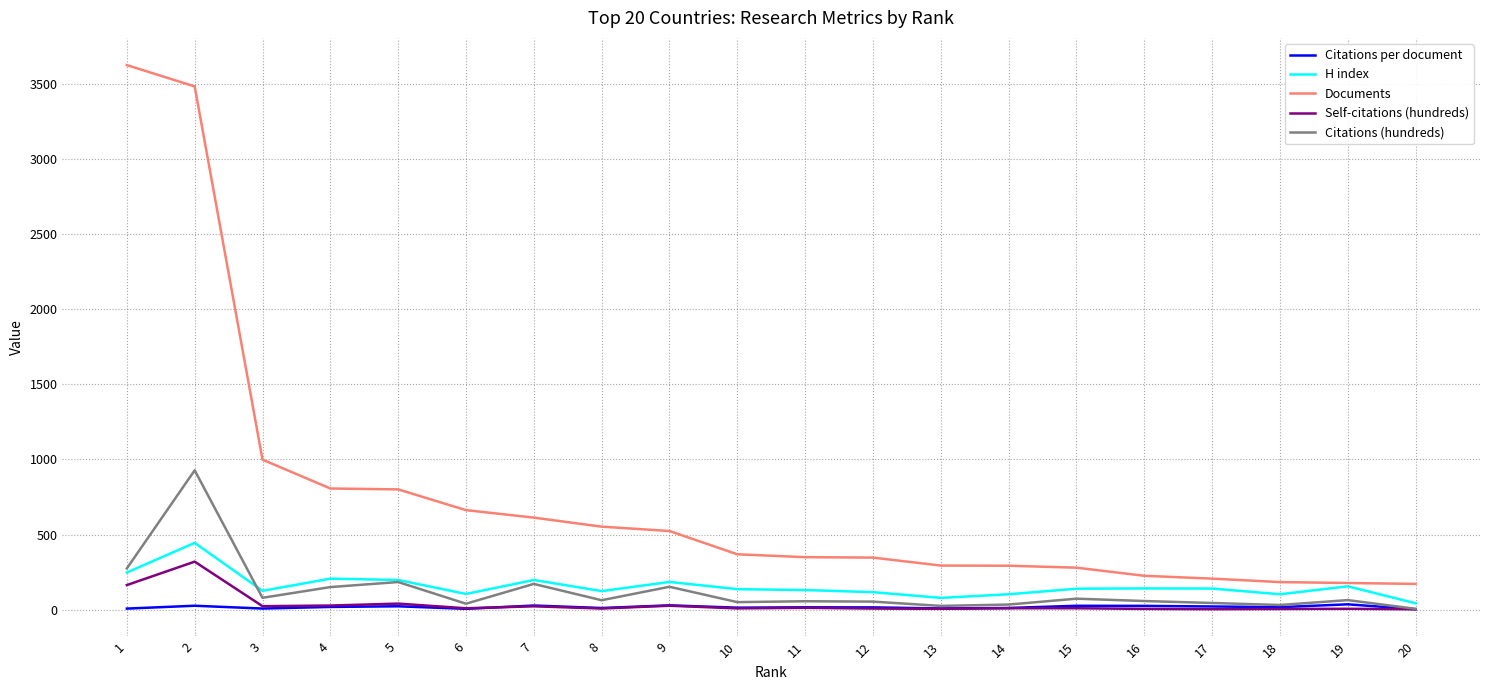

What is the greatest value displayed?

3625.0